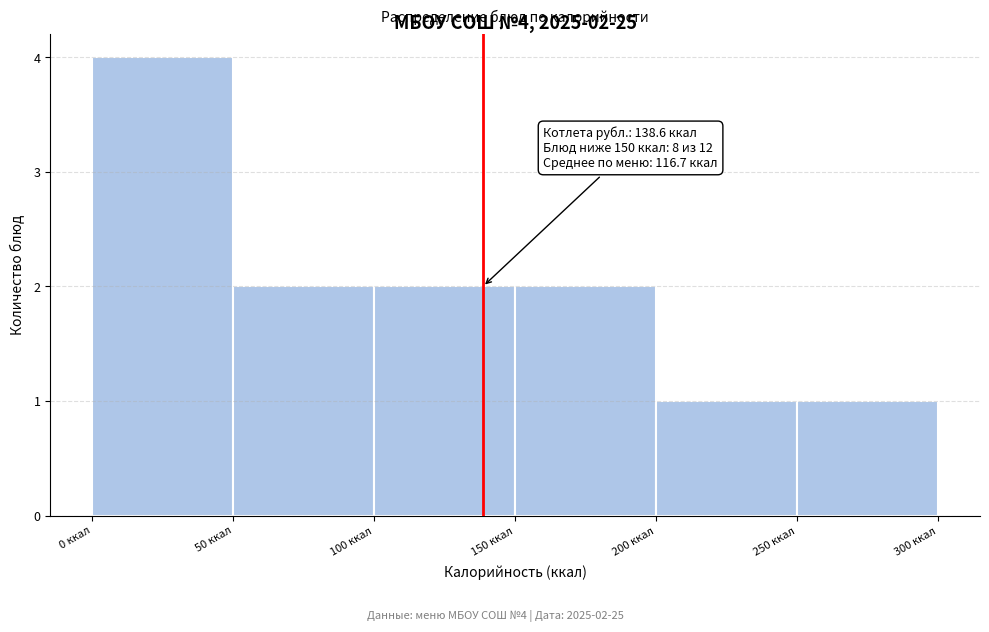

Which range on the x-axis has the tallest bar?

0 to 50